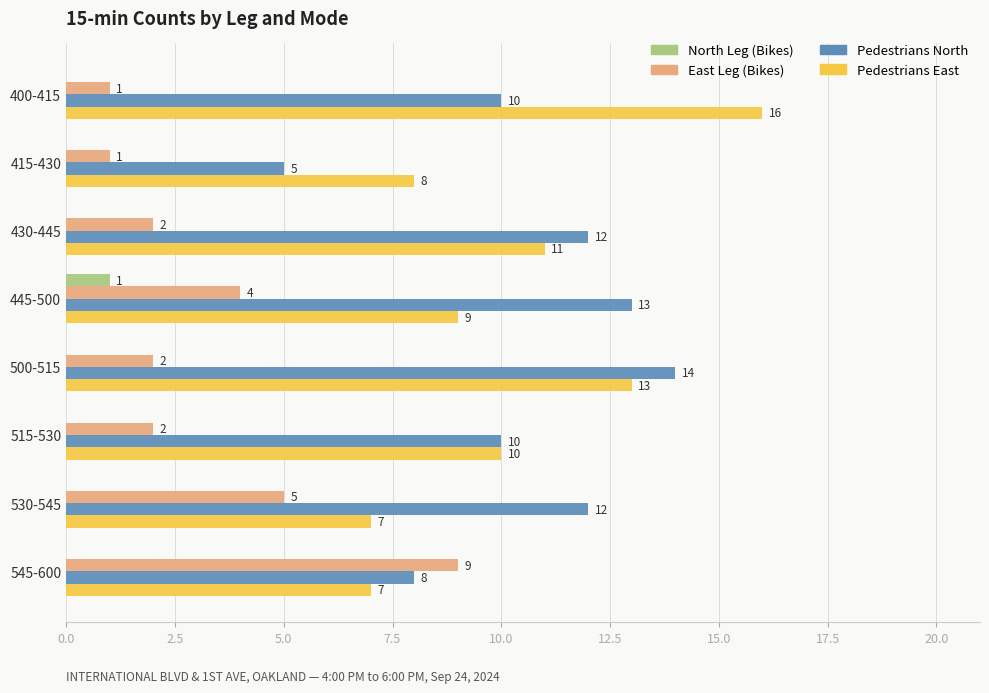

What is the greatest value displayed?

16